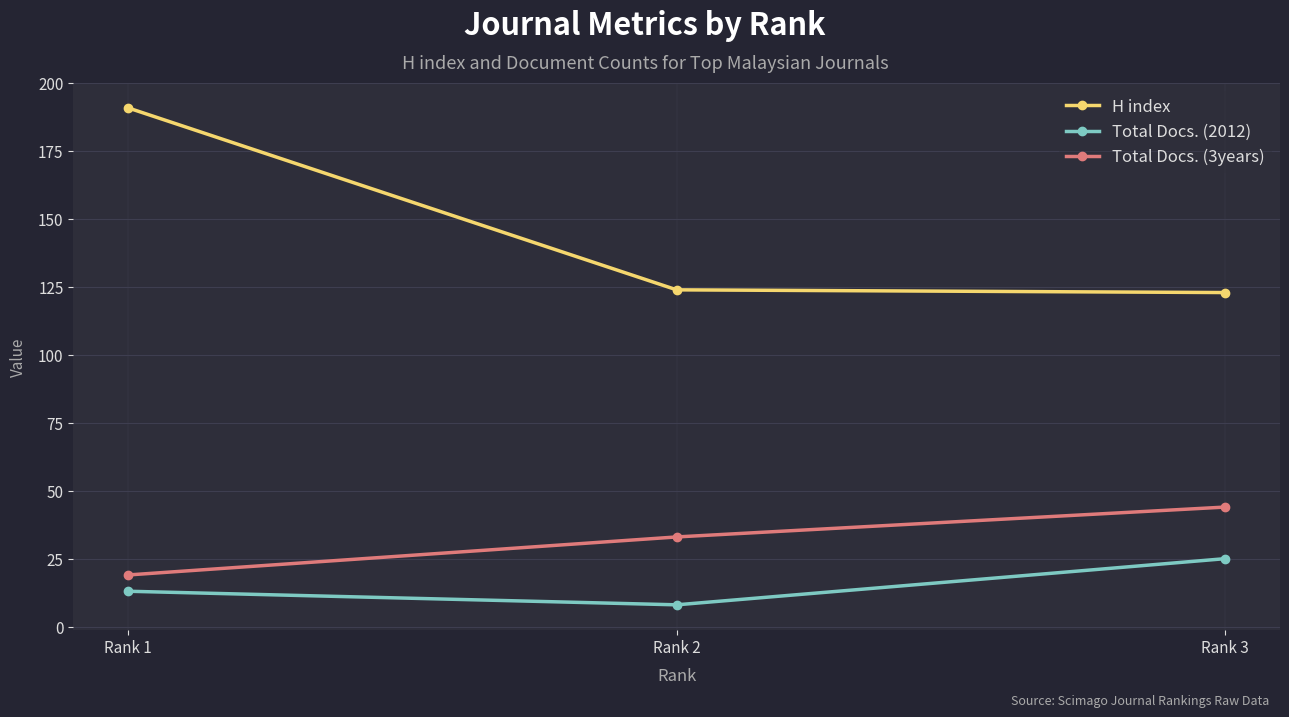

Which category has the highest value in the H index series?

Rank 1